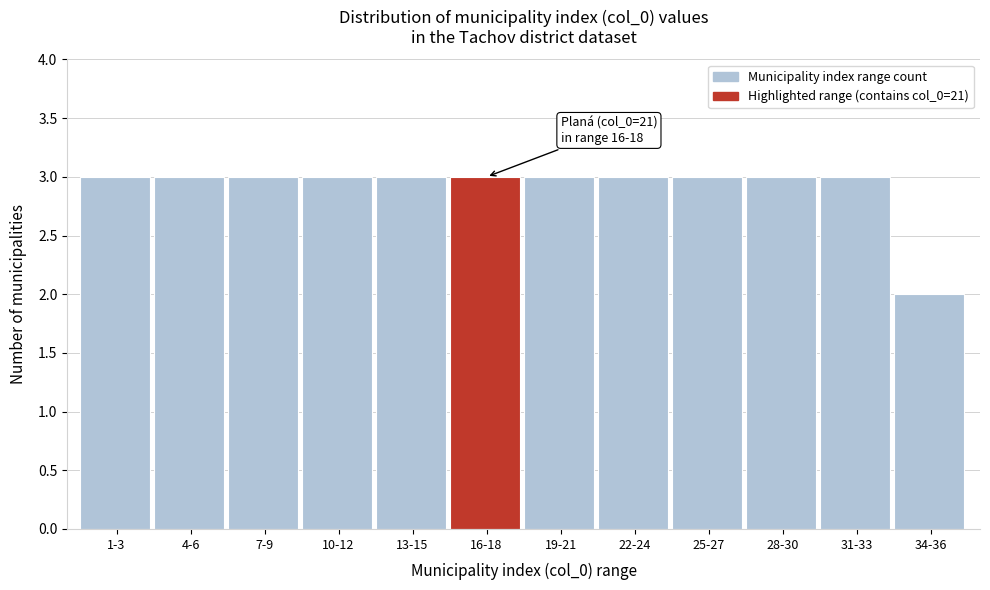

Reading left to right, extract all data points from this chart.

1-3=3	4-6=3	7-9=3	10-12=3	13-15=3	16-18=3	19-21=3	22-24=3	25-27=3	28-30=3	31-33=3	34-36=2